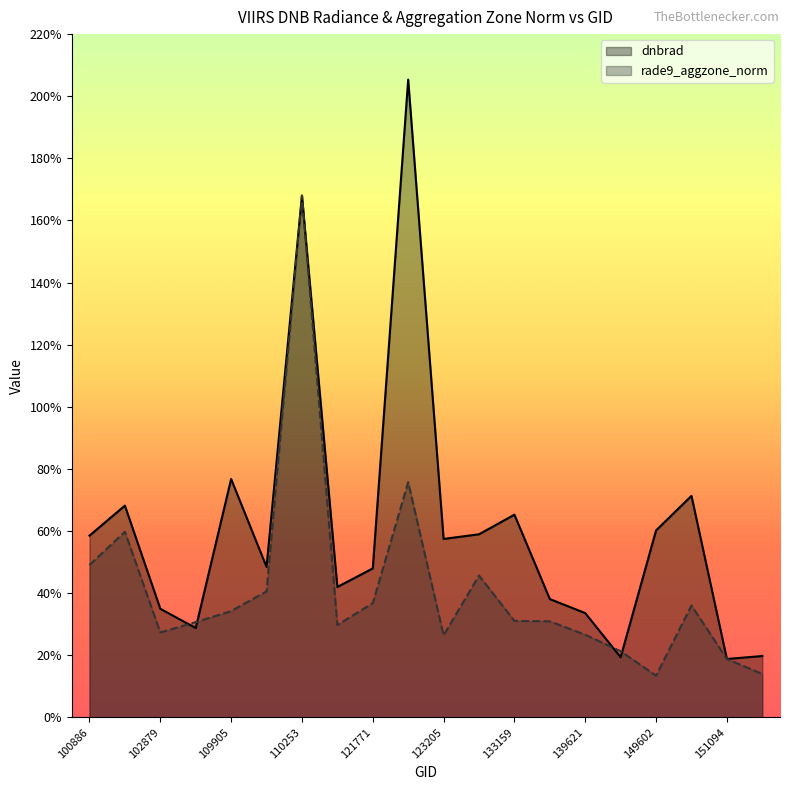

Which category has the highest value across all series?

122129